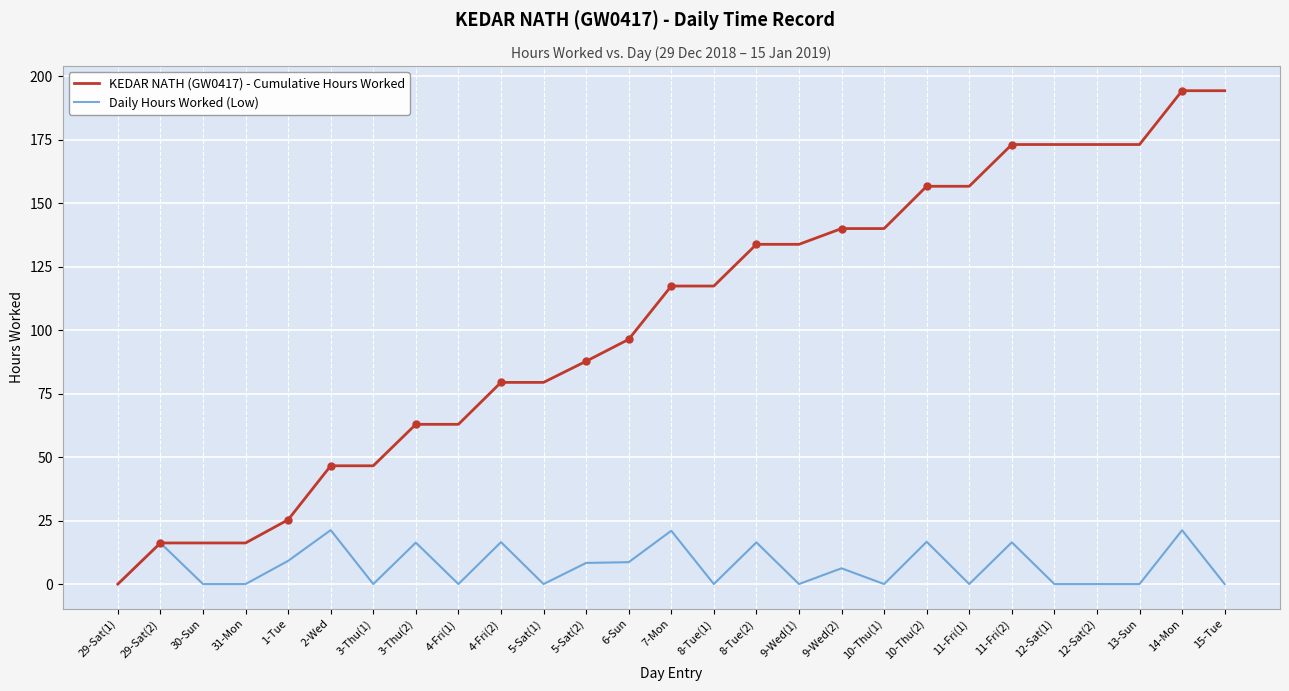

What is the approximate value of KEDAR NATH (GW0417) - Cumulative Hours Worked at 5-Sat(1)?

79.4